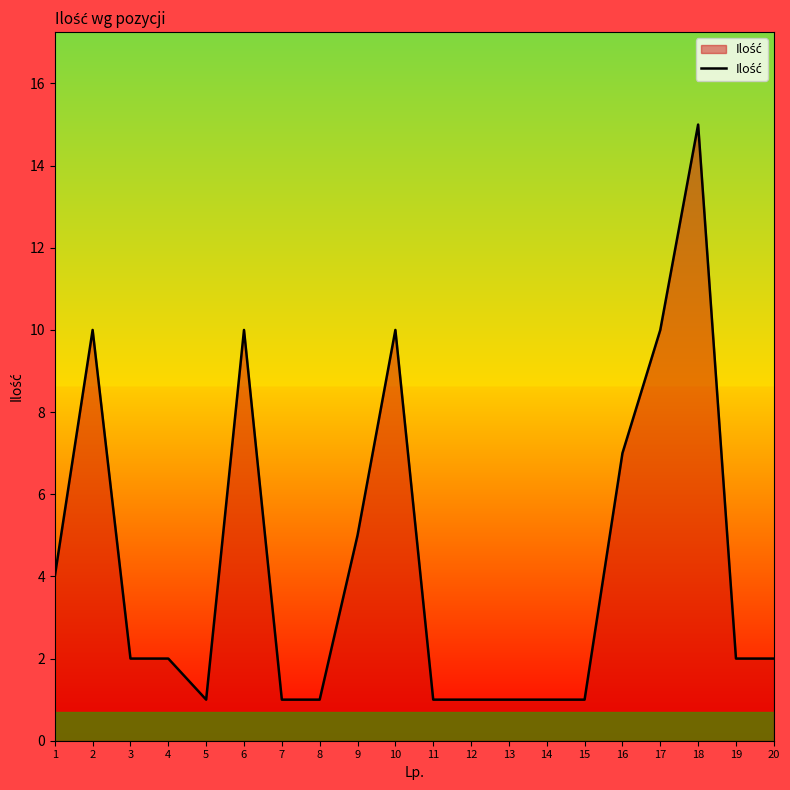

What is the average value?

4